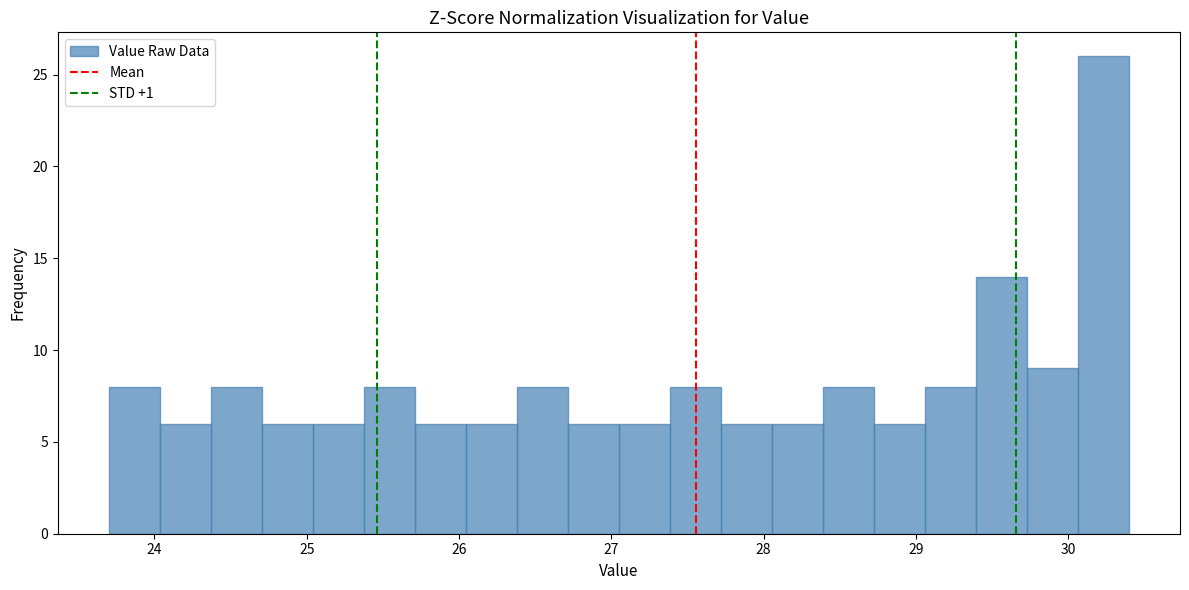

Around what value on the x-axis is the tallest bar? Give the approximate position of its centre, as read against the axis.

30.2